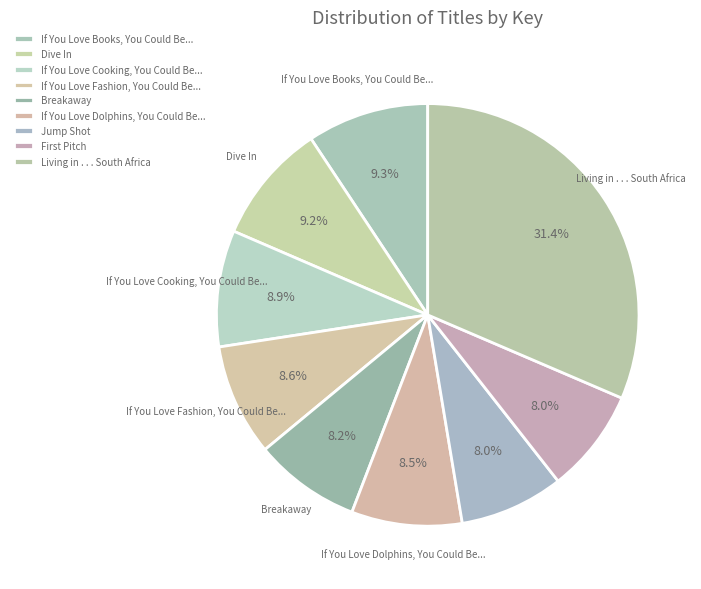

Which slice is the largest?

Living in . . . South Africa